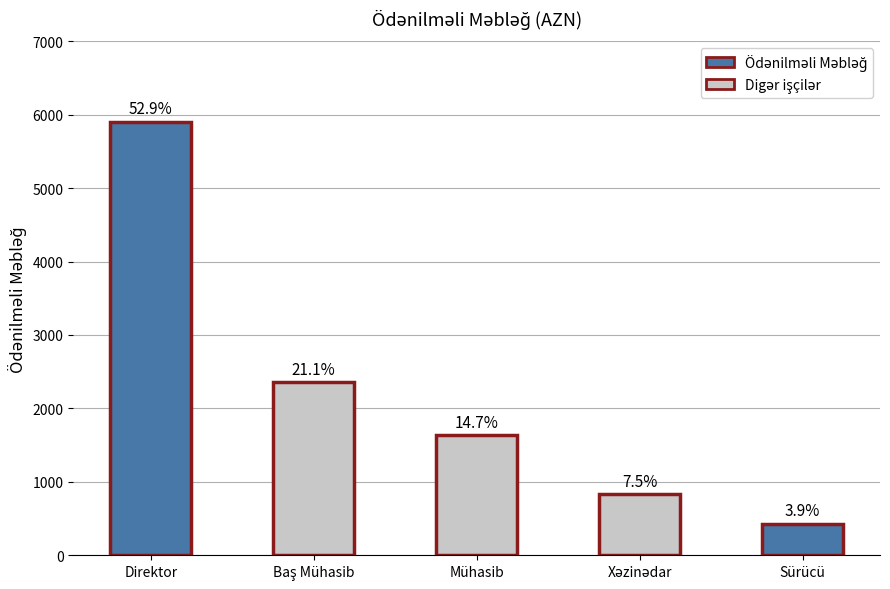

How many bars are there in total?

5